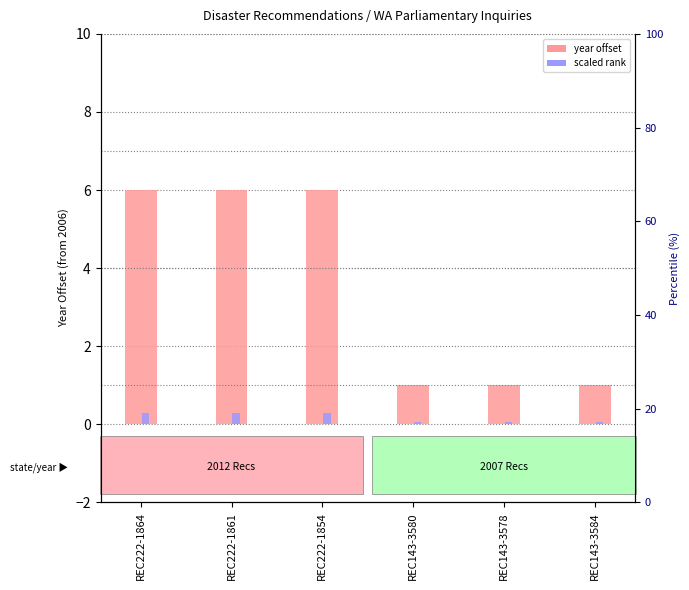

True or false: scaled rank has a value of 0.3 at REC222-1854.

True